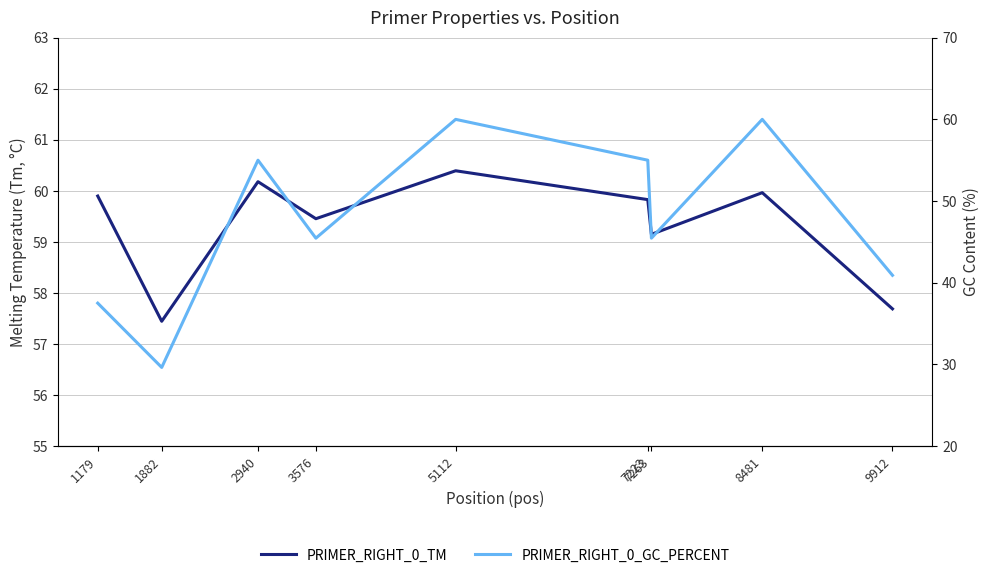

The PRIMER_RIGHT_0_GC_PERCENT series shows 26.8 at 7223. True or false?

False